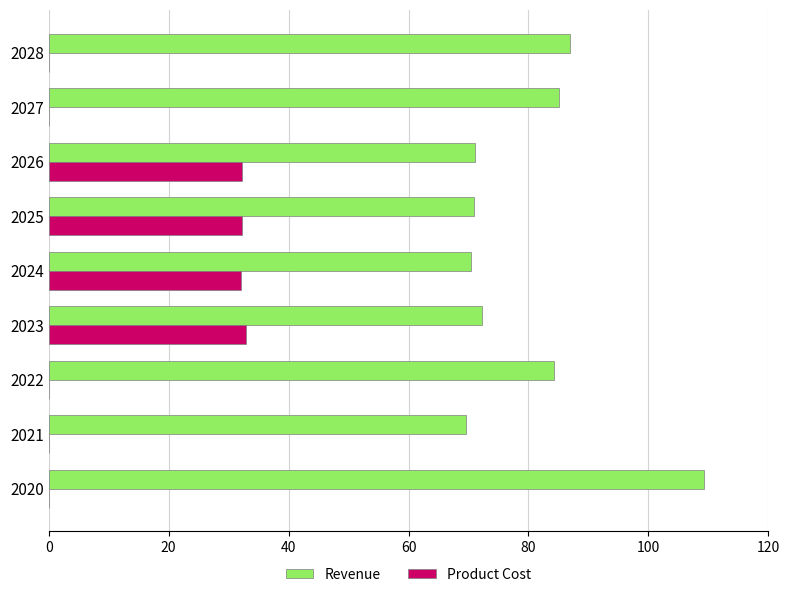

What is the total value across all series at 2023?

105.2